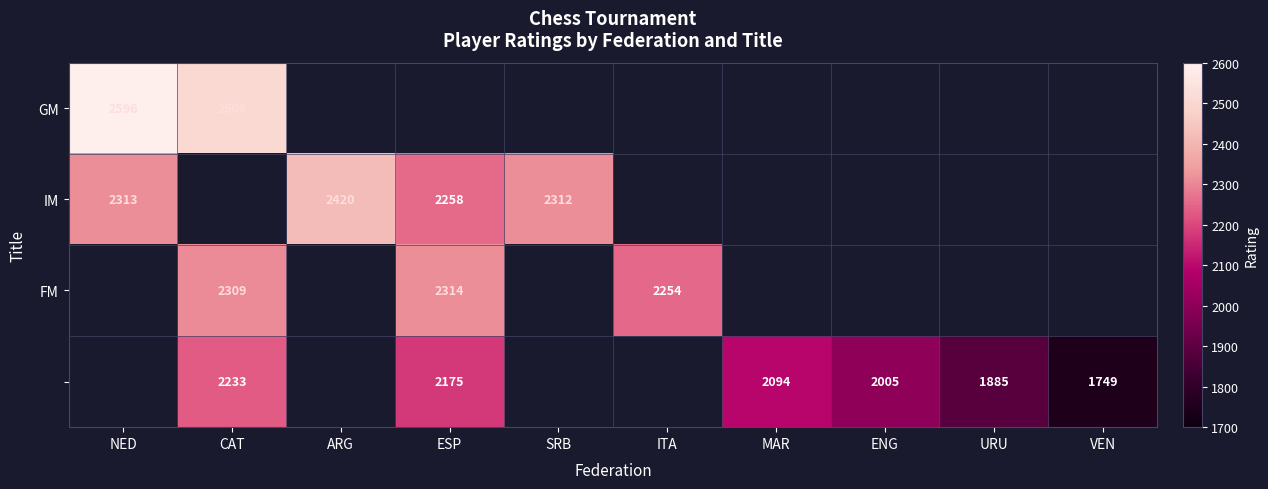

The value of FM at CAT is 2309. True or false?

True